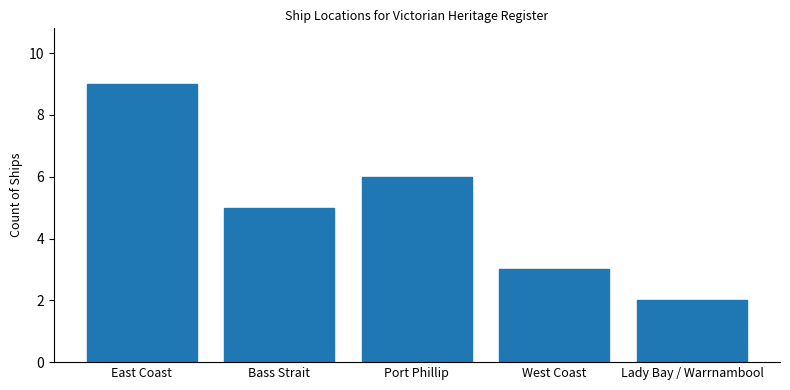

What is the difference between the maximum and minimum values?

7